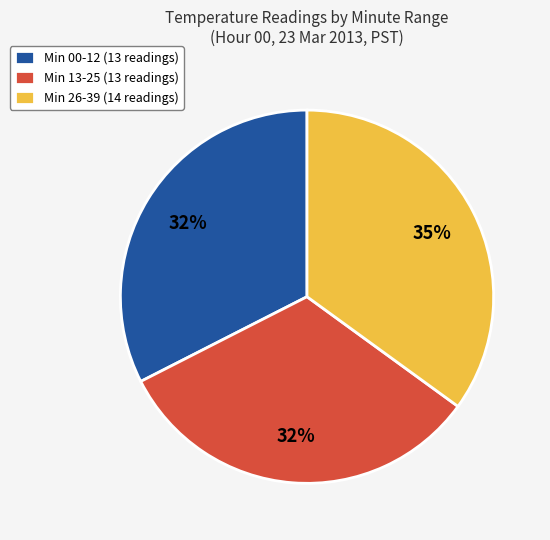

Does any single category account for the majority?

No